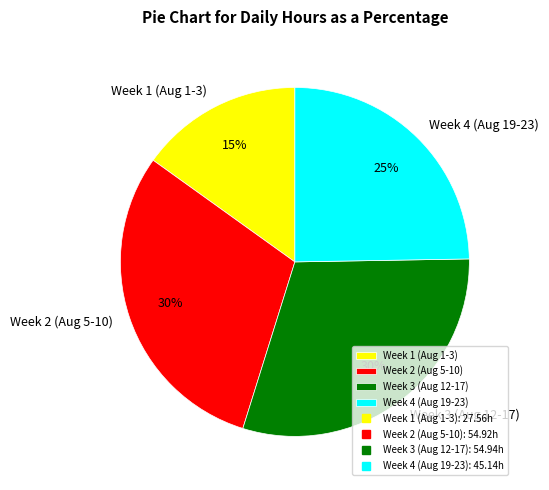

To the nearest percent, what percentage of the pie is Week 4 (Aug 19-23)?

25%